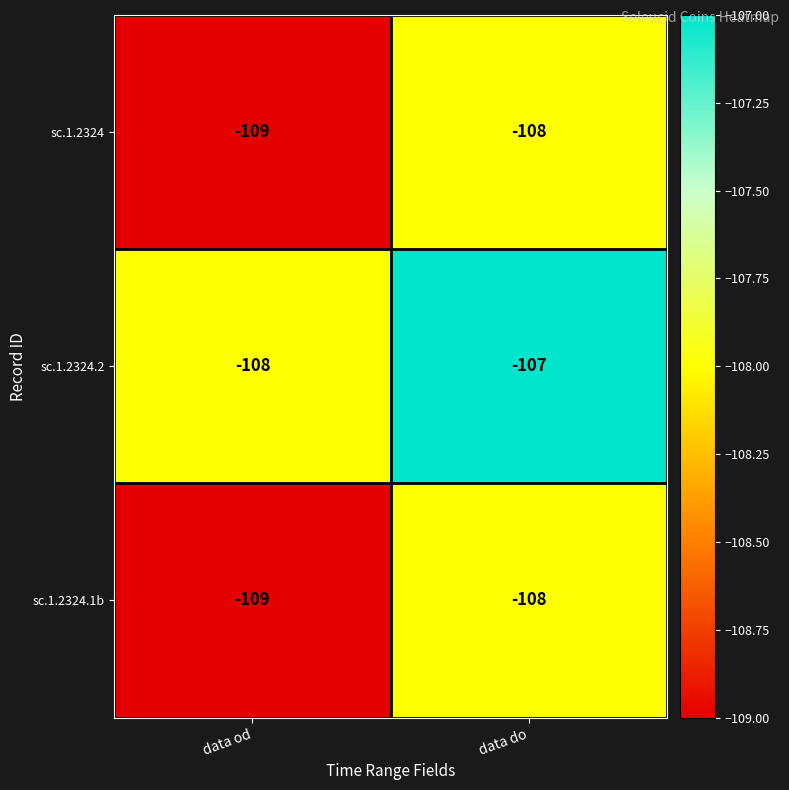

How many categories are shown in the chart?

2